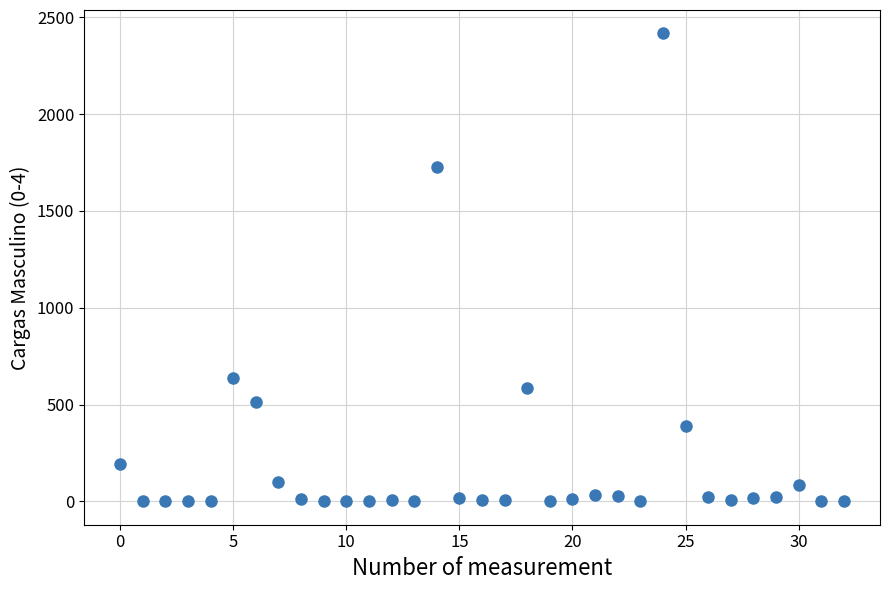

What Y value in the scatter plot is closest to 1208?

1726